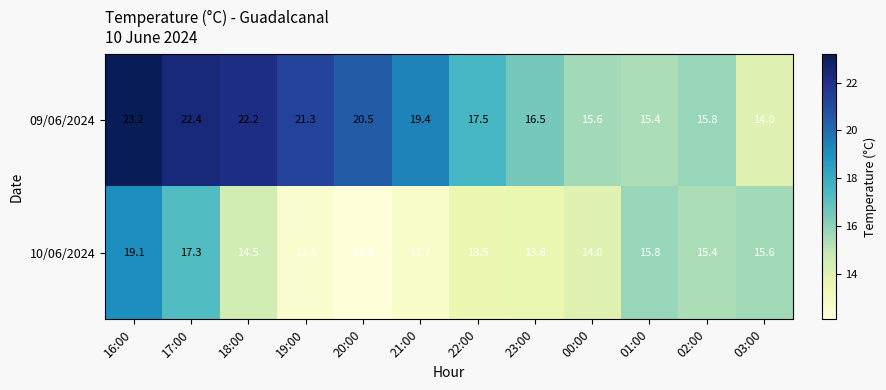

The value of 10/06/2024 at 19:00 is 19.7. True or false?

False